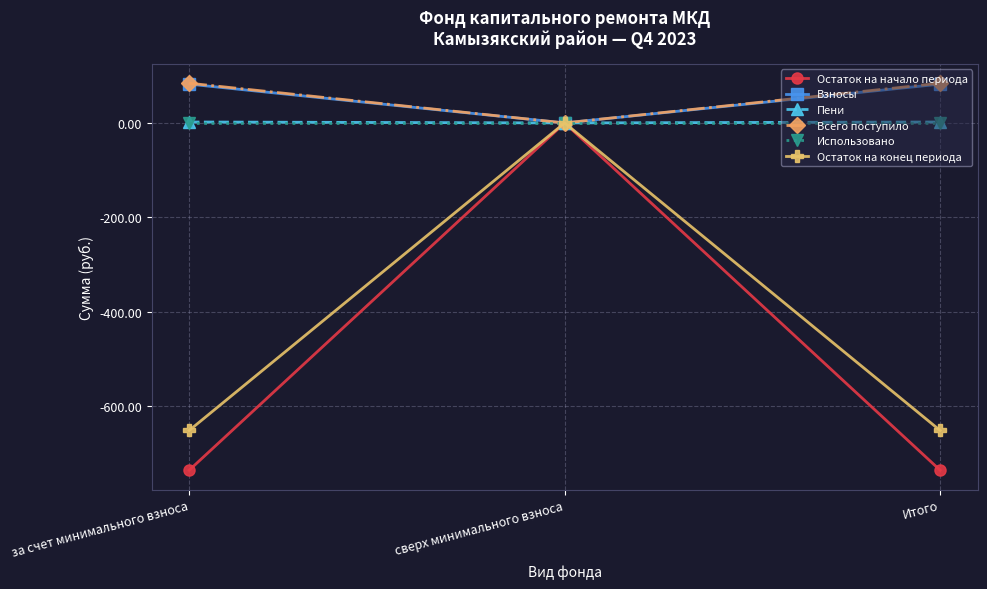

At which category is the sum across all series the highest?

сверх минимального взноса